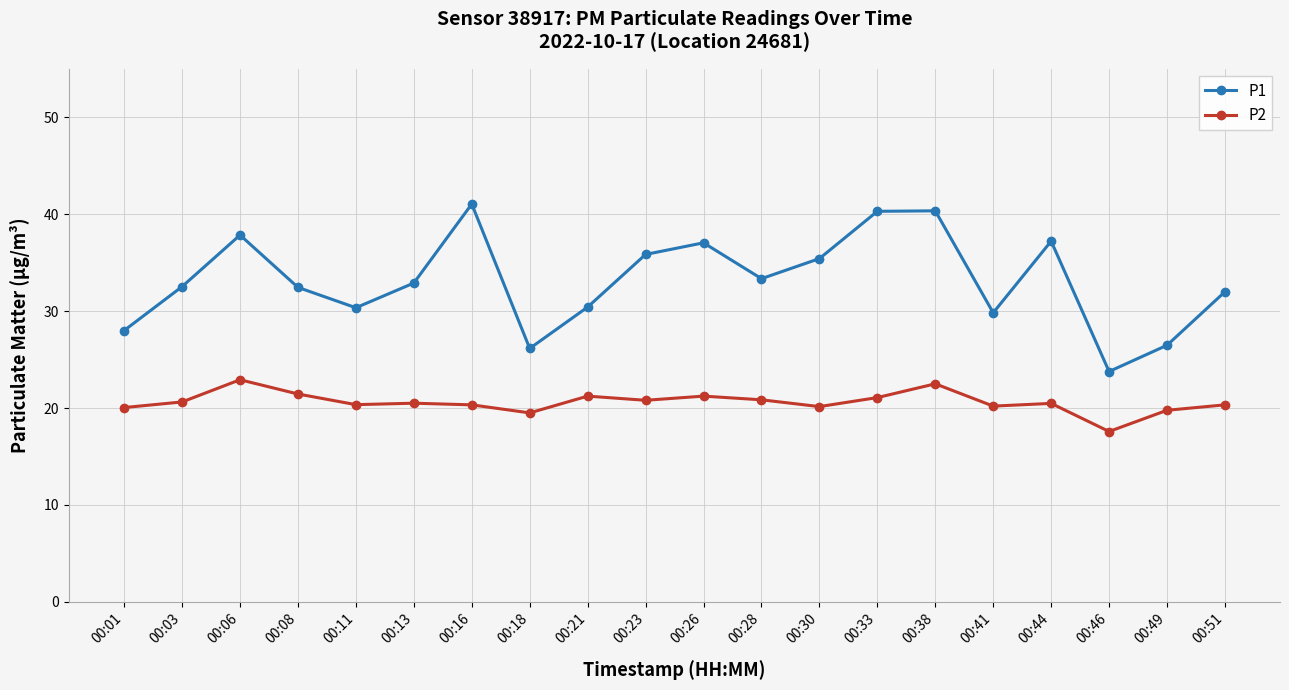

What is the lowest value of the P2 series?

17.6